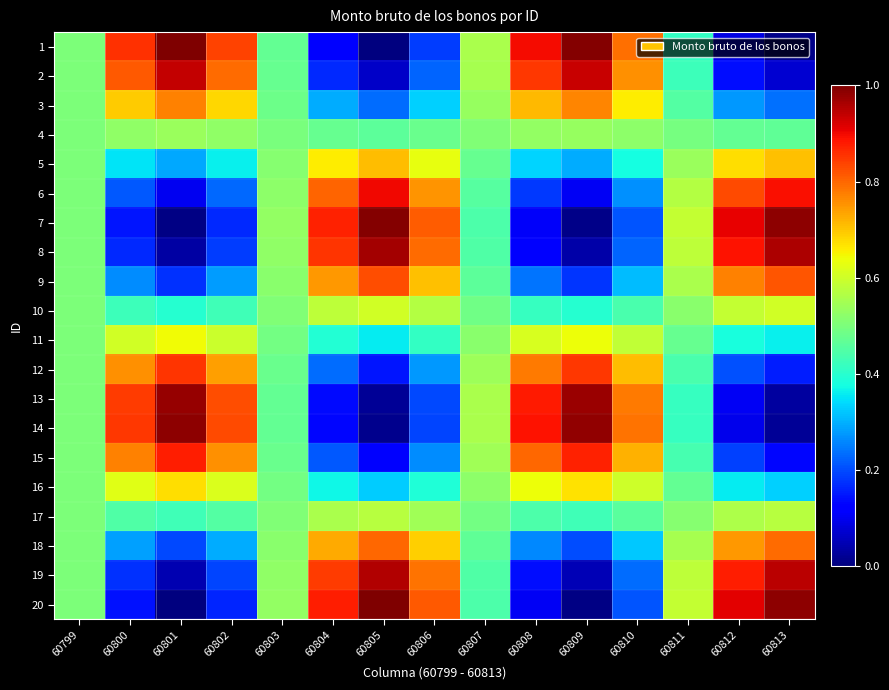

At 60800, list the series in order from largest to smallest.

1, 14, 13, 2, 15, 12, 3, 16, 11, 4, 17, 10, 5, 18, 9, 6, 19, 8, 7, 20